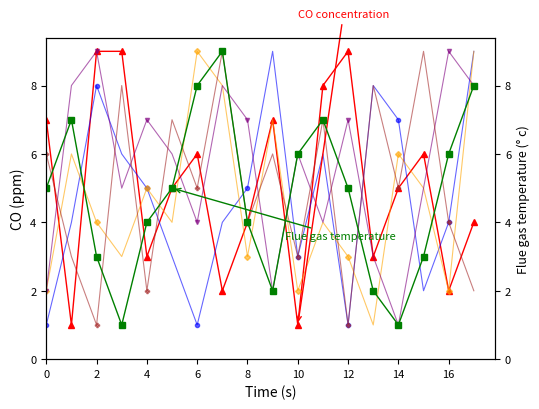

Which series has the widest spread of values?

CO concentration